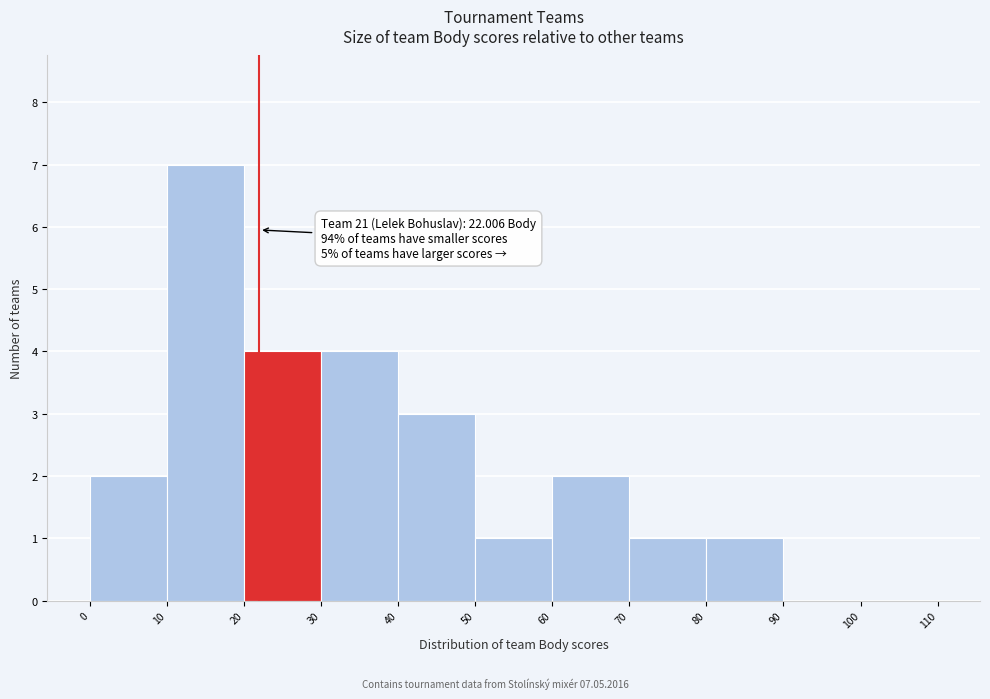

Which range on the x-axis has the tallest bar?

10 to 20